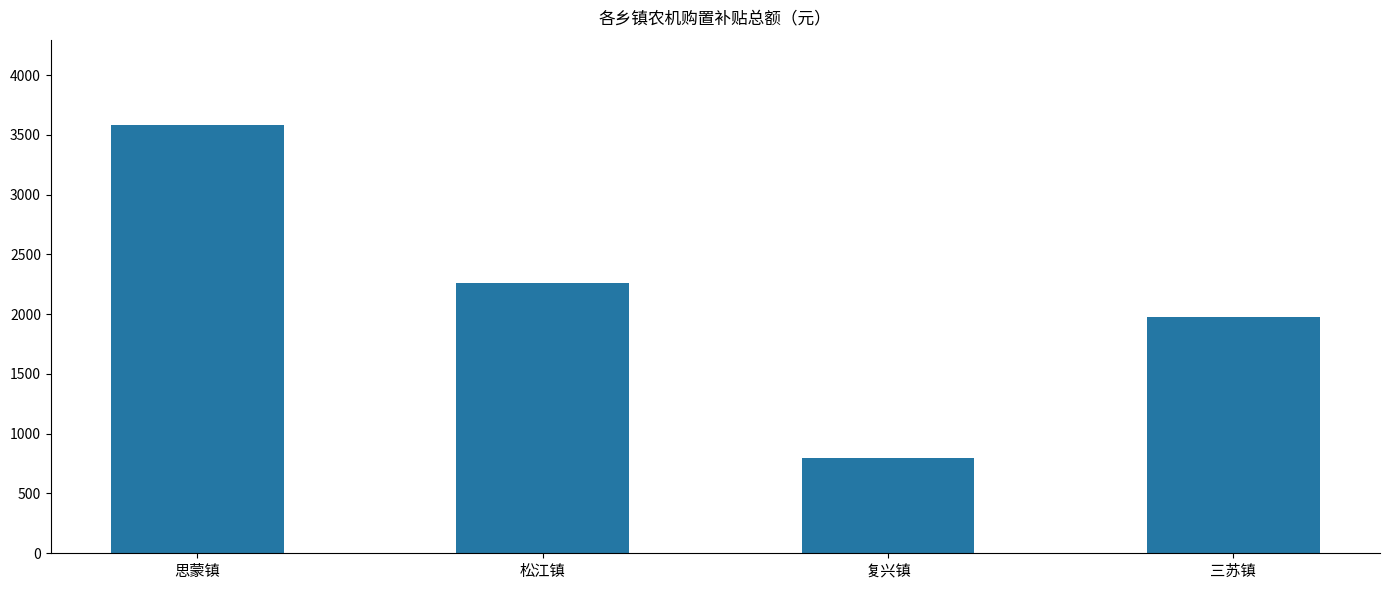

How many data points are less than 2260?

2